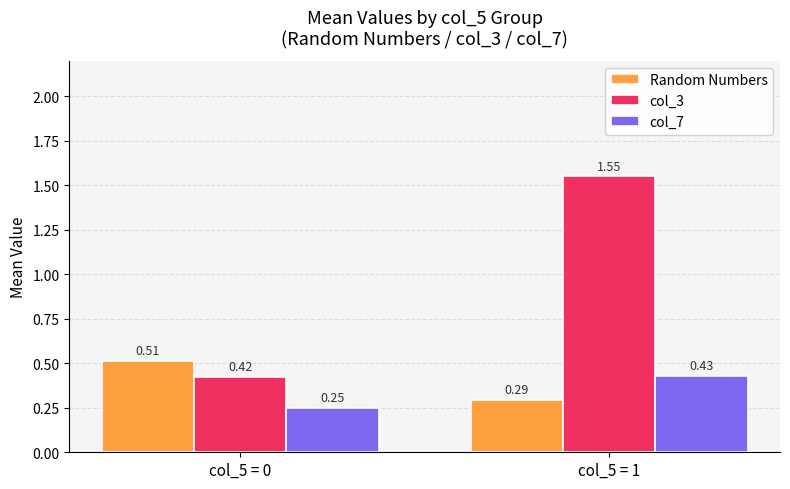

At col_5 = 1, list the series in order from smallest to largest.

Random Numbers, col_7, col_3